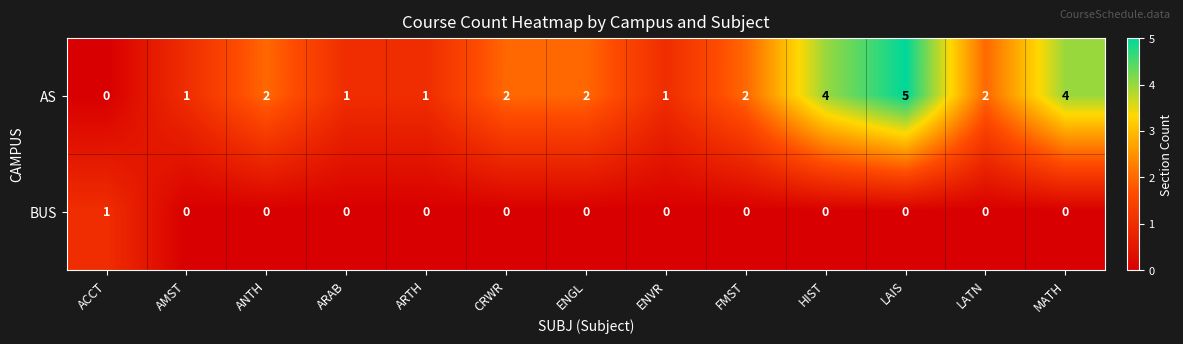

Reading left to right, transcribe all the data shown in this chart.

AS: ACCT=0	AMST=1	ANTH=2	ARAB=1	ARTH=1	CRWR=2	ENGL=2	ENVR=1	FMST=2	HIST=4	LAIS=5	LATN=2	MATH=4
BUS: ACCT=1	AMST=0	ANTH=0	ARAB=0	ARTH=0	CRWR=0	ENGL=0	ENVR=0	FMST=0	HIST=0	LAIS=0	LATN=0	MATH=0